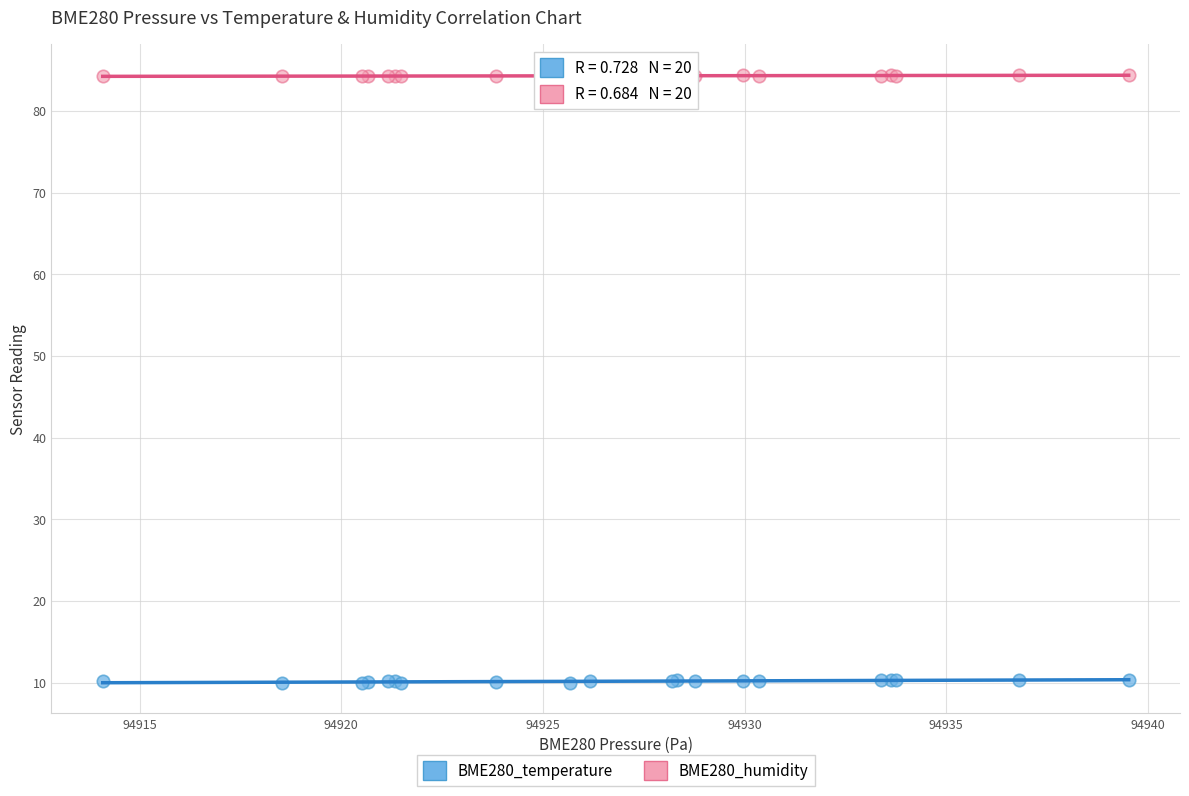

Which series reaches the maximum Y coordinate?

BME280_humidity